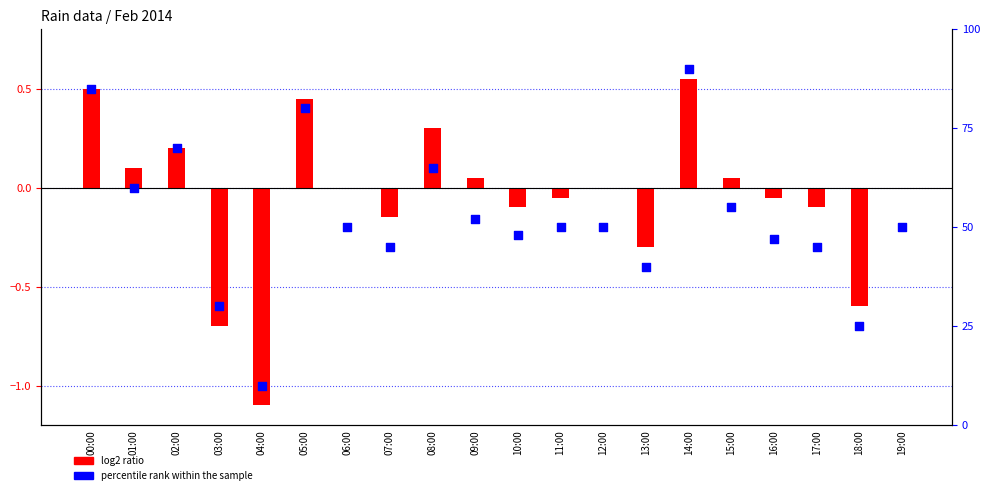

At which category is the sum across all series the highest?

14:00